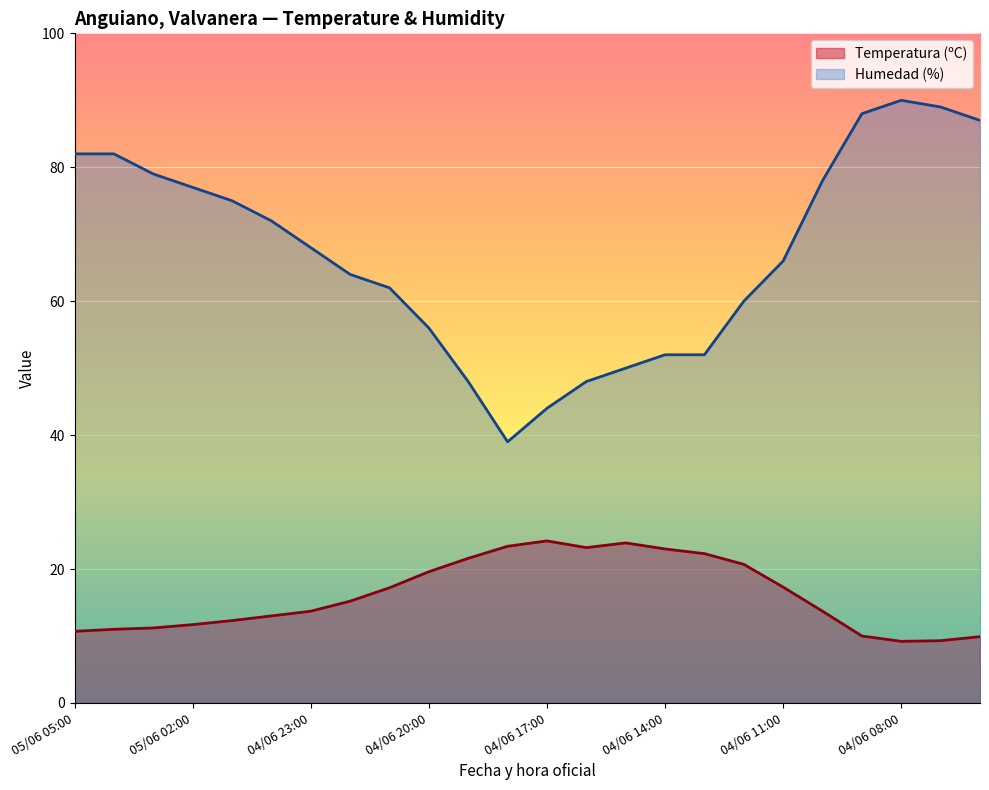

Which category has the lowest value across all series?

04/06 08:00